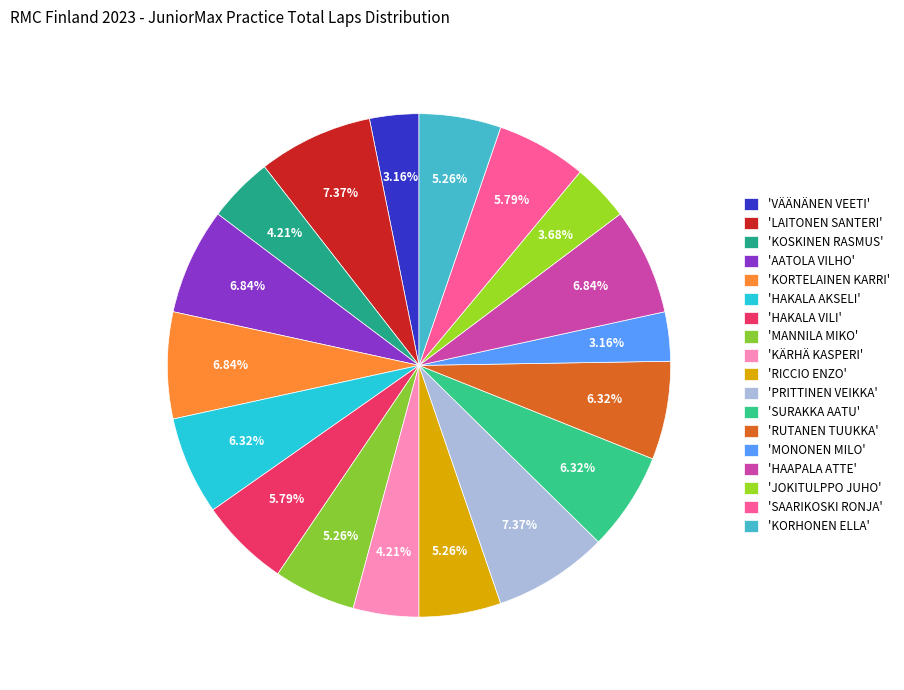

How many segments does this pie chart have?

18